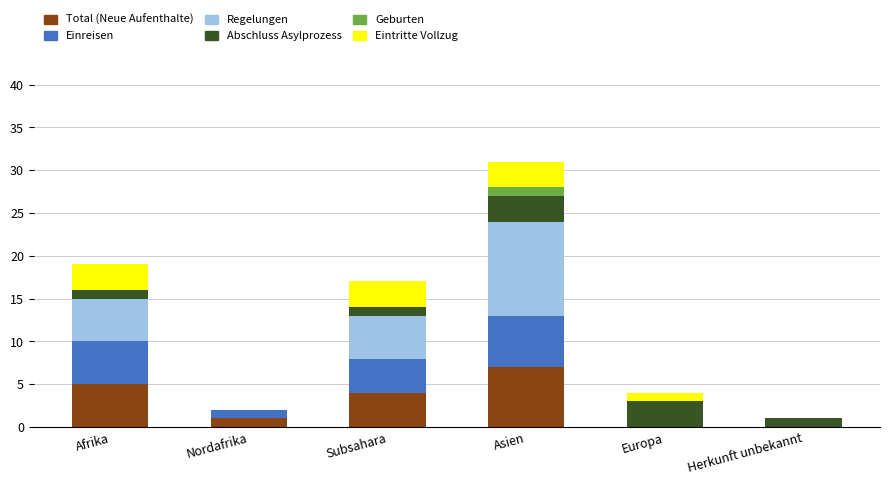

What is the total value across all series at Asien?

31